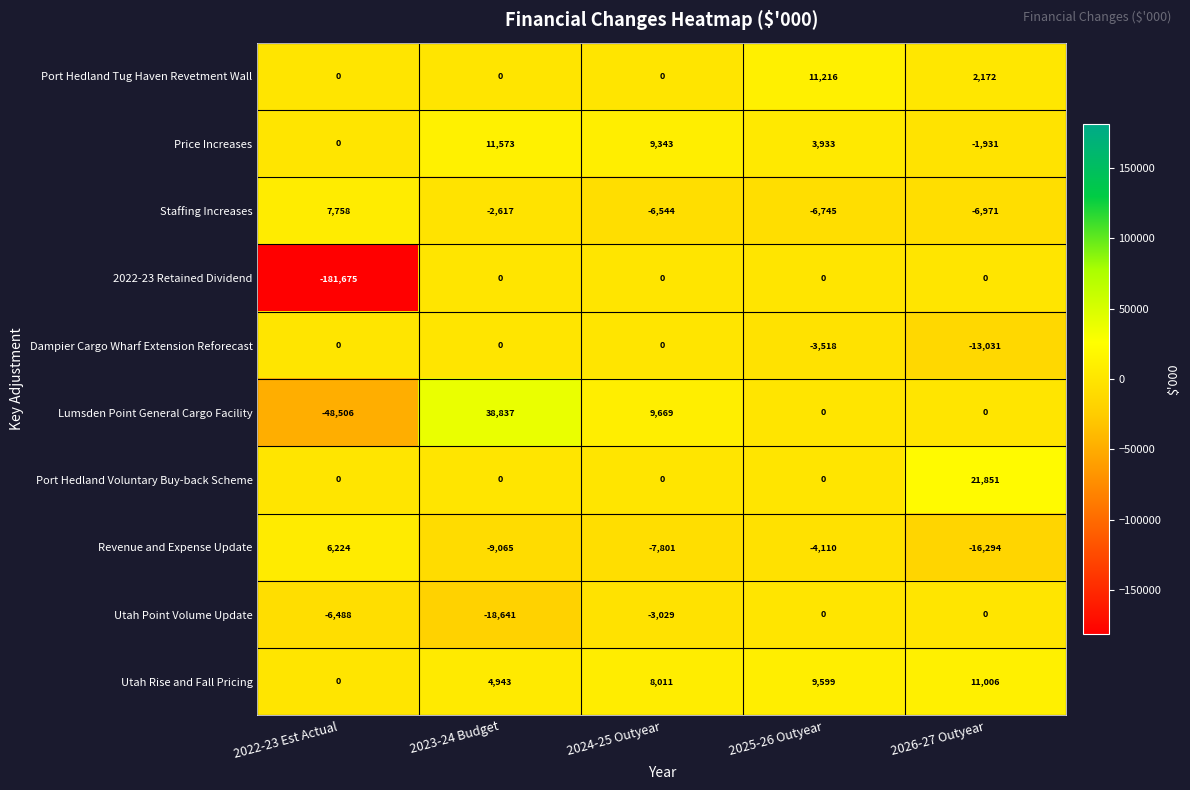

What is the average value of the Staffing Increases series?

-3024